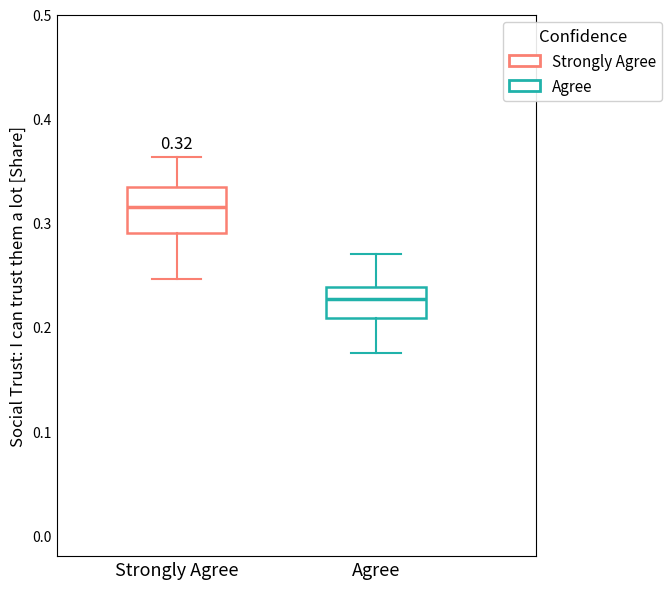

Which box is the tallest, from its lower edge to its upper edge?

Strongly Agree